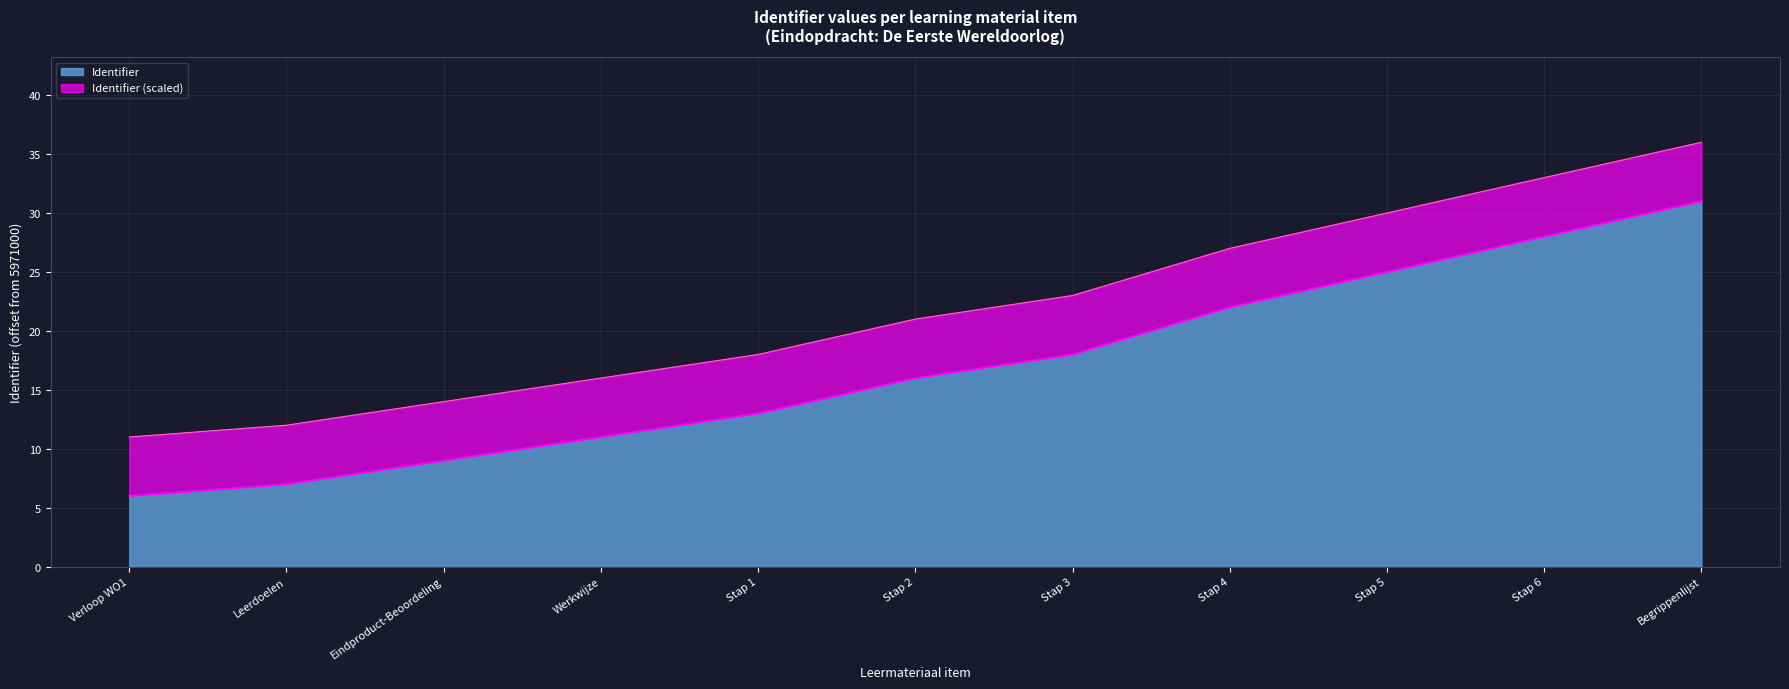

What are all the series names shown in the legend?

Identifier, Identifier (scaled)